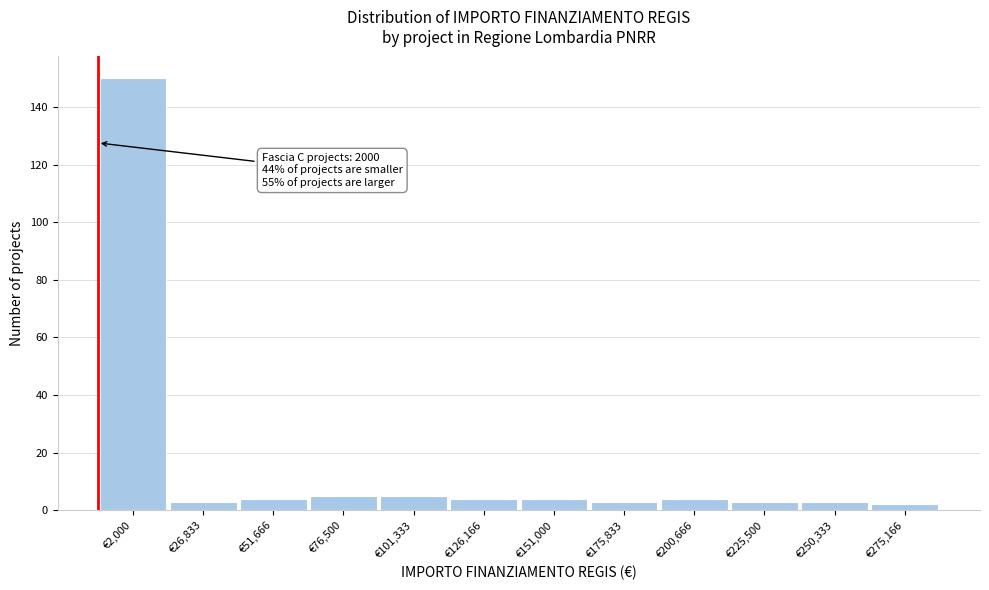

Reading right to left, transcribe all the data shown in this chart.

2	3	3	4	3	4	4	5	5	4	3	150